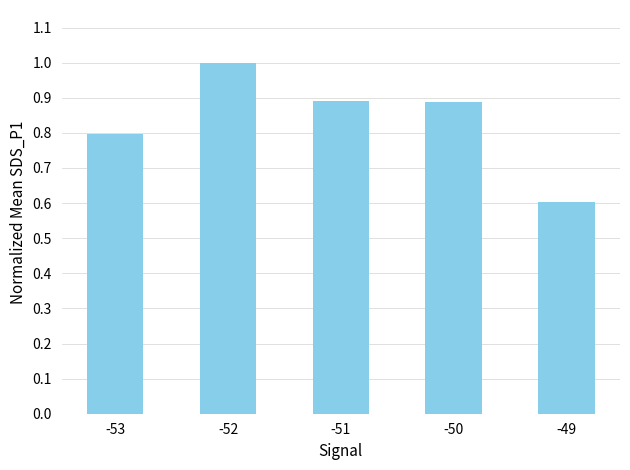

Between -49 and -53, which is larger?

-53